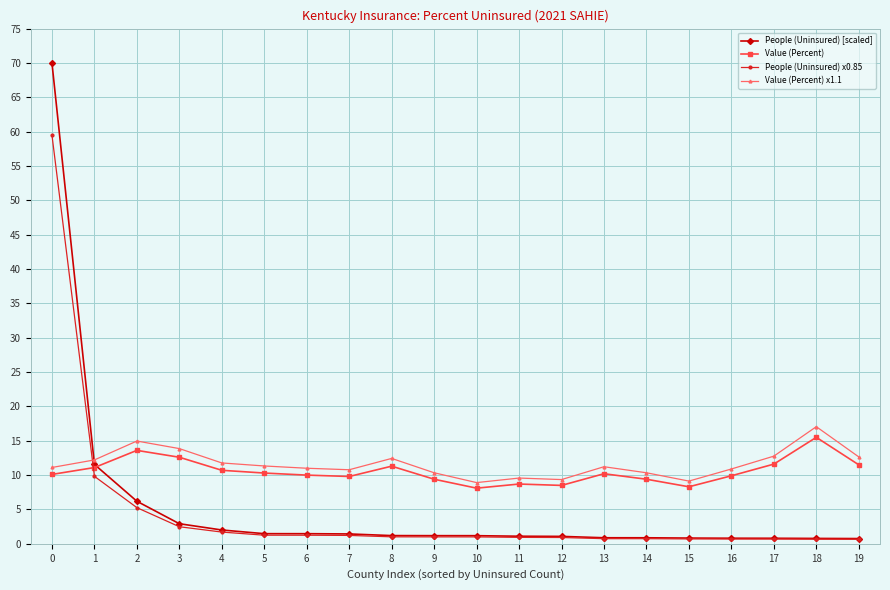

Is it true that People (Uninsured) x0.85 equals 1.2 at 7?

True